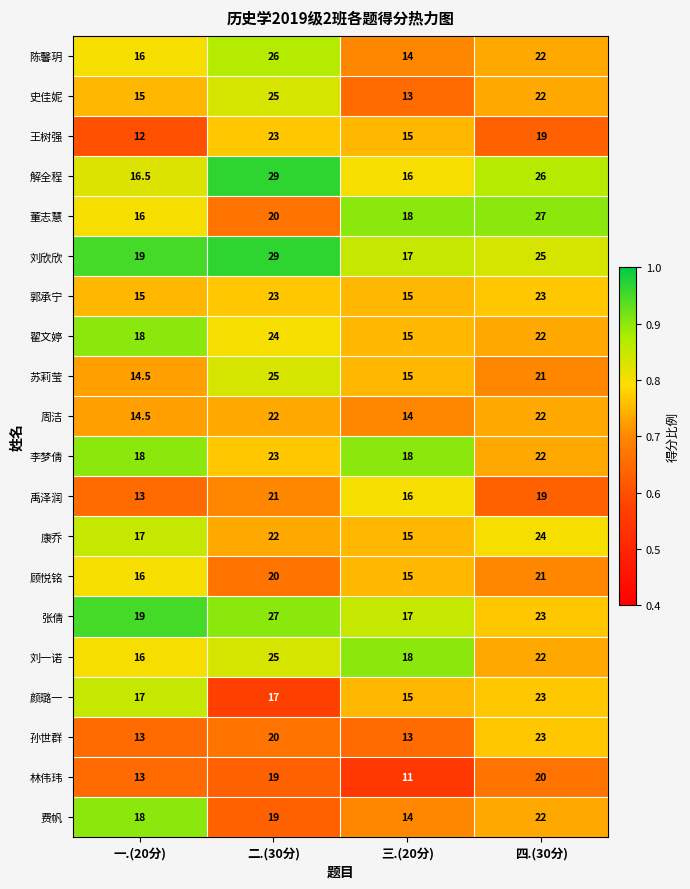

What is the difference between the 王树强 values at 四.(30分) and 一.(20分)?

7.0